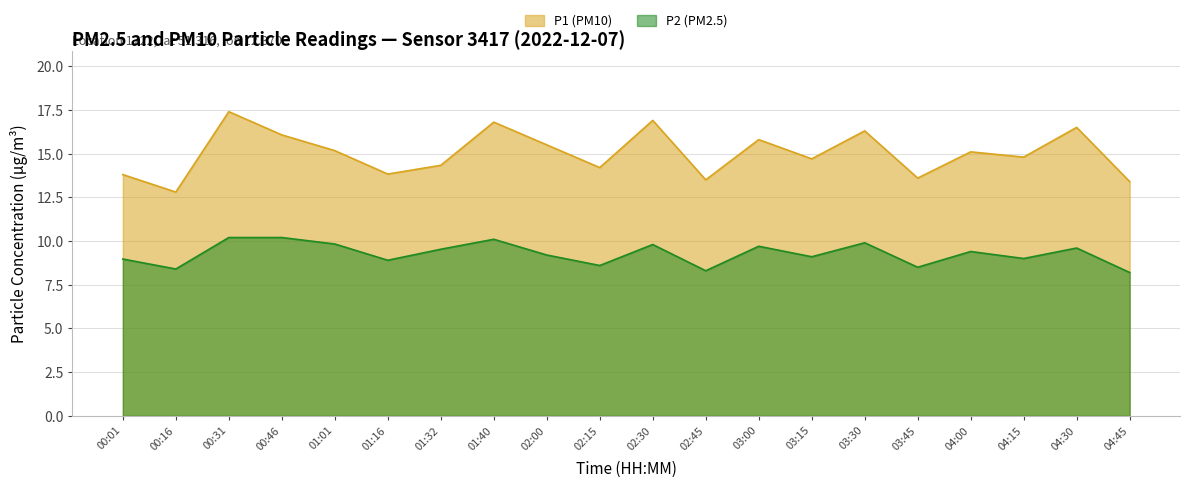

What are all the series names shown in the legend?

P1 (PM10), P2 (PM2.5)